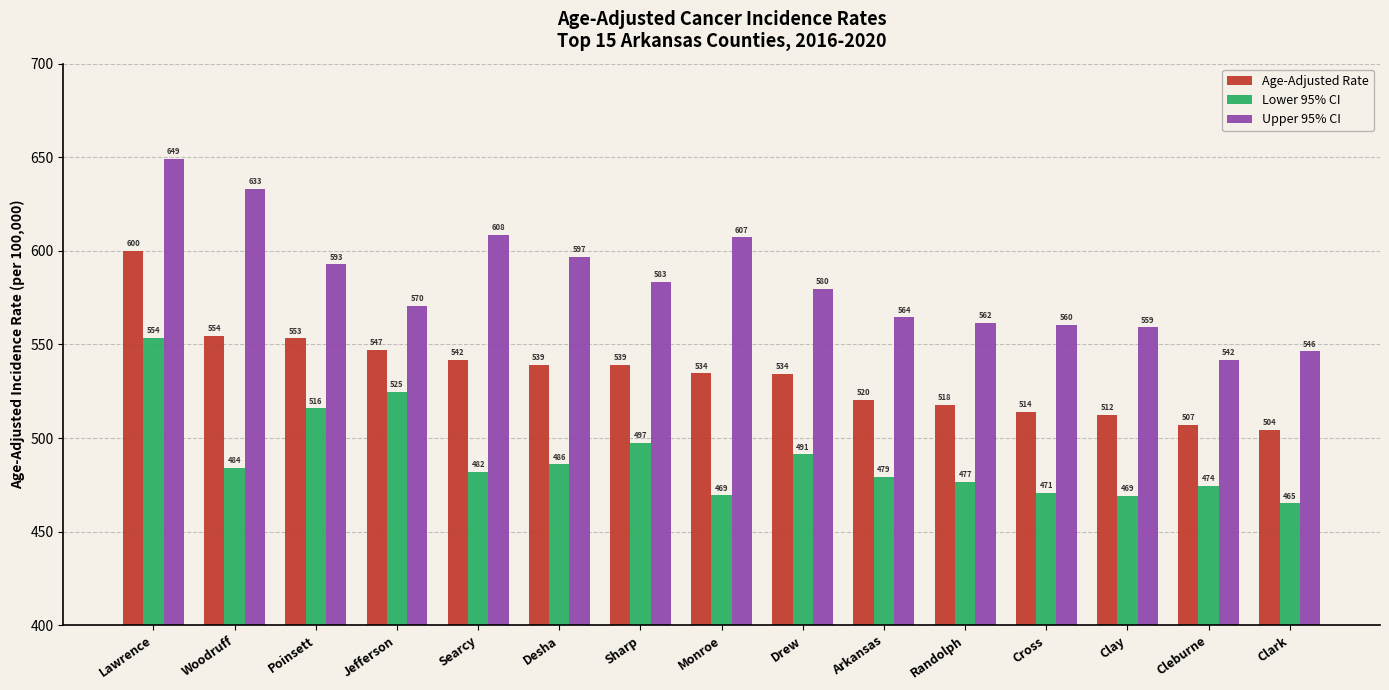

Which series has the largest range (max minus min)?

Upper 95% CI